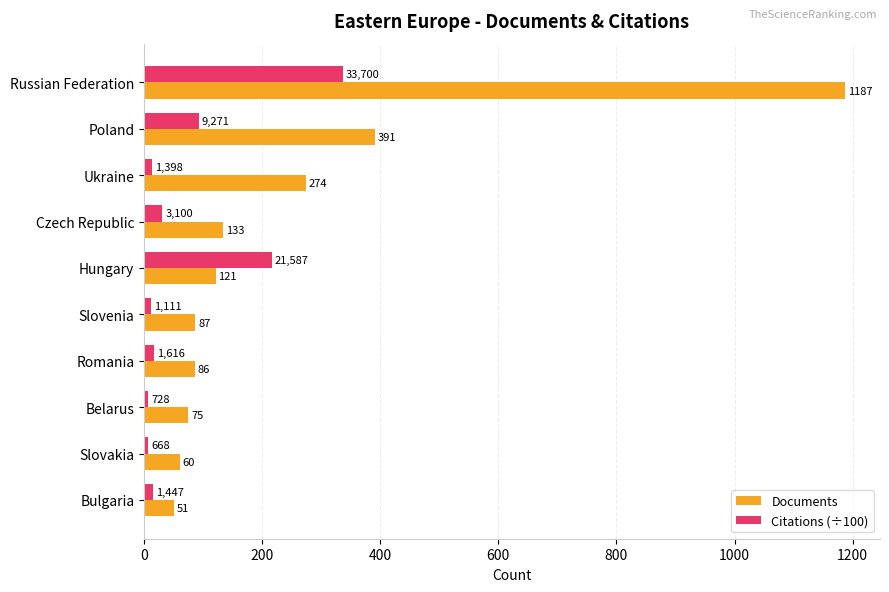

True or false: Citations (÷100) has a value of 92.7 at Poland.

True